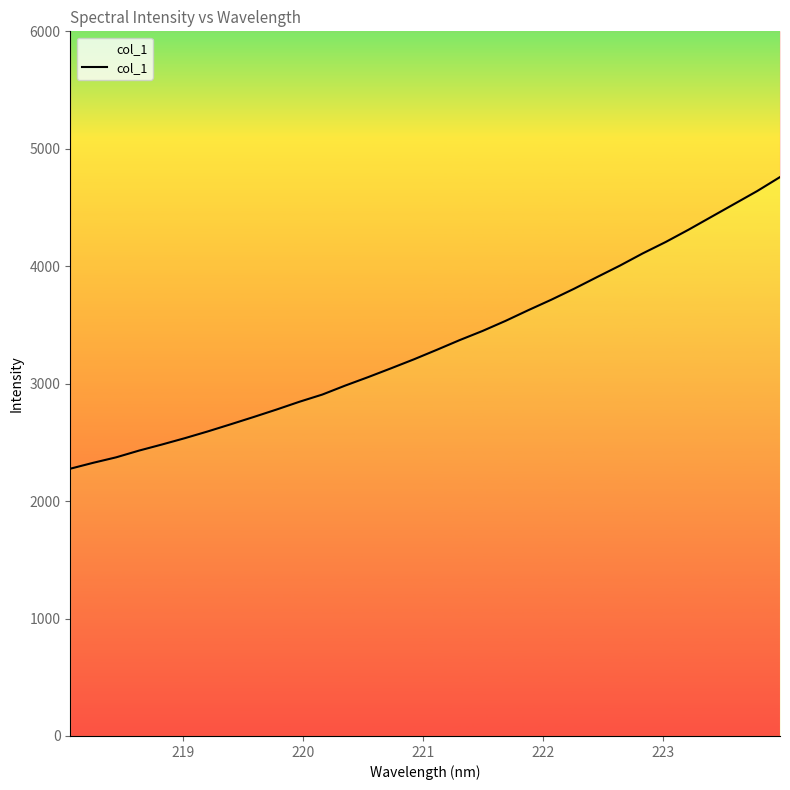

Does the chart have visible grid lines?

No